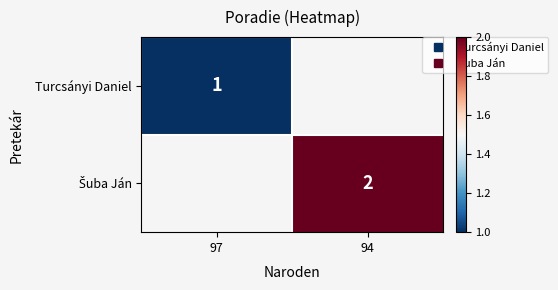

At how many categories does at least one series exceed 1?

1